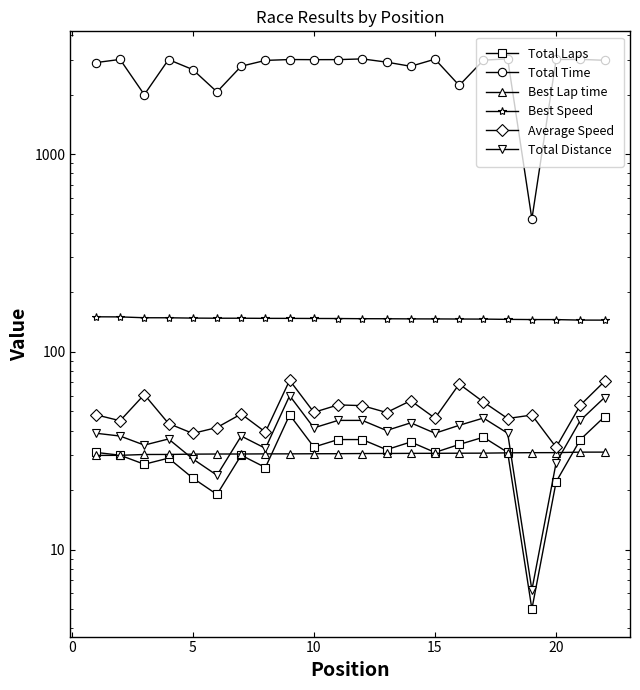

Is it true that Best Lap time equals 41.7 at 20?

False